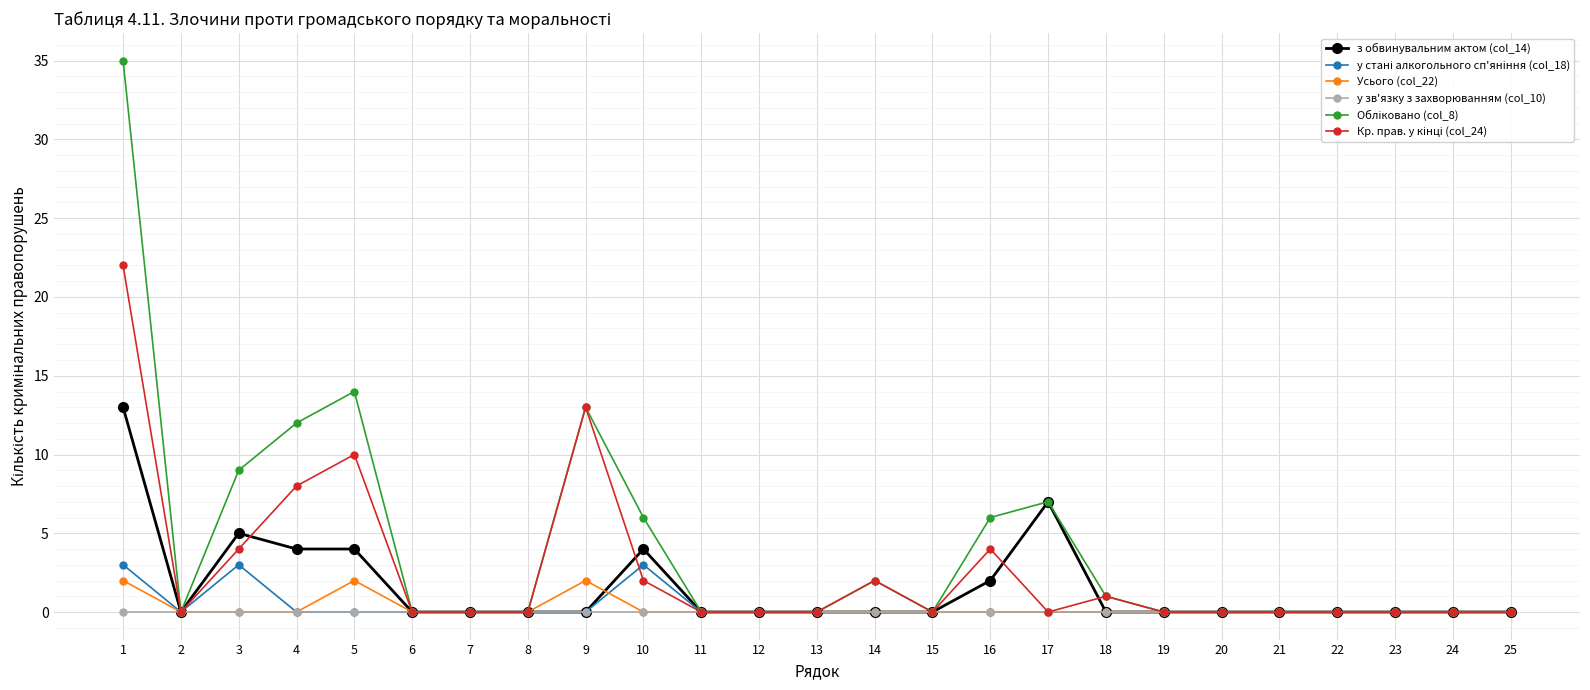

Which label corresponds to the largest value in the chart?

1